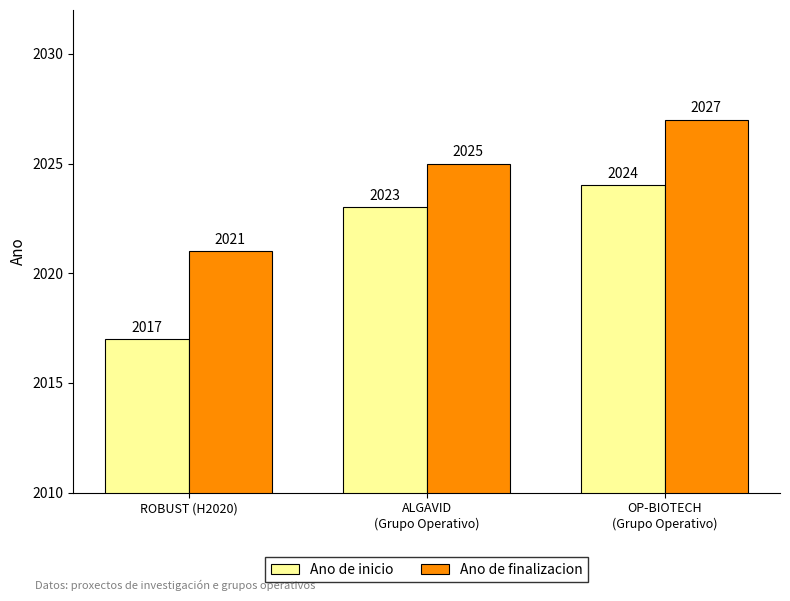

What is the value of the Ano de finalizacion bar at the 3rd from the left?

2027